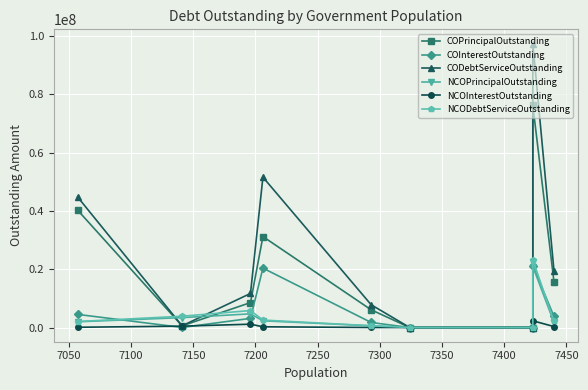

What is the greatest value displayed?

97454985.8